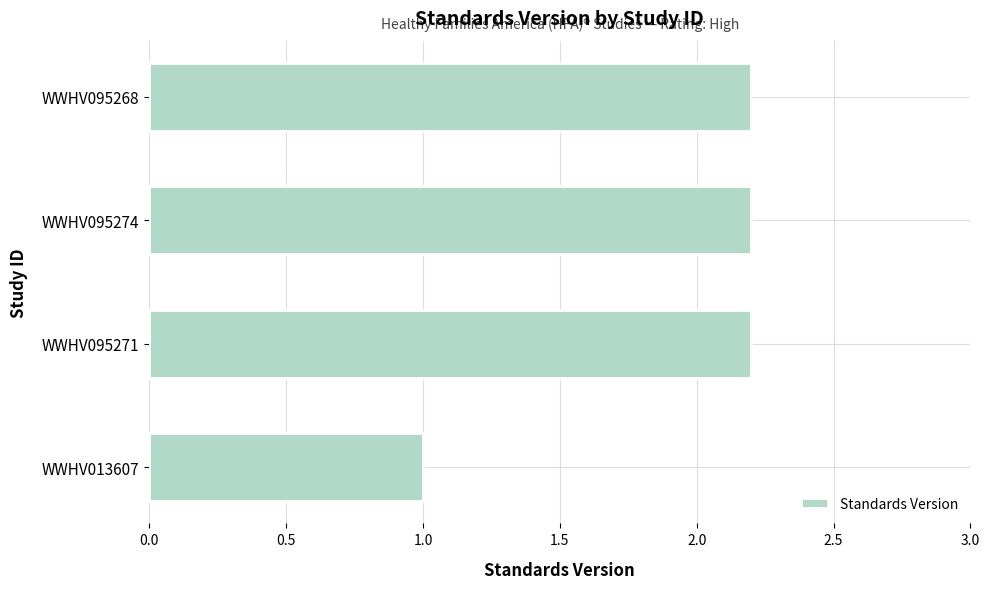

What is the change in value from WWHV013607 to WWHV095271?

+1.2